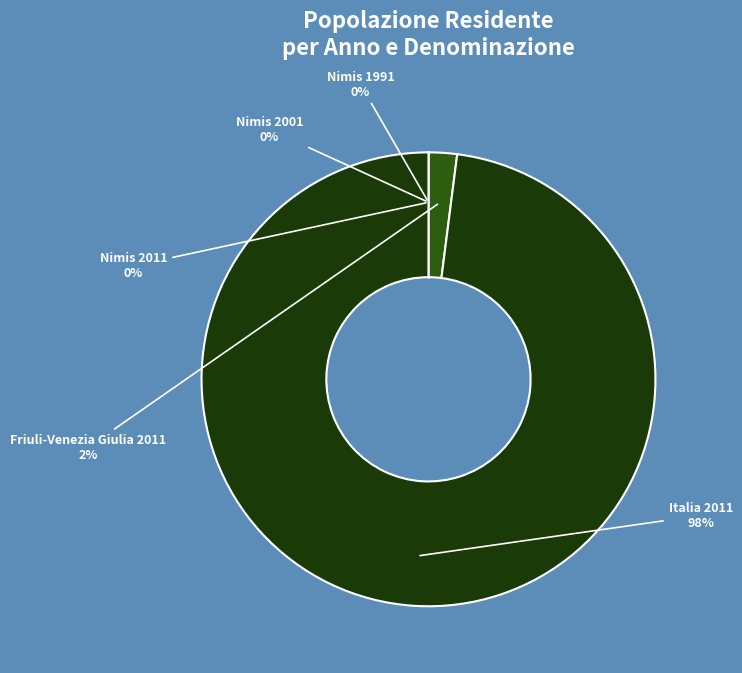

To the nearest percent, what is the difference between the largest and smallest slice percentages?

98%